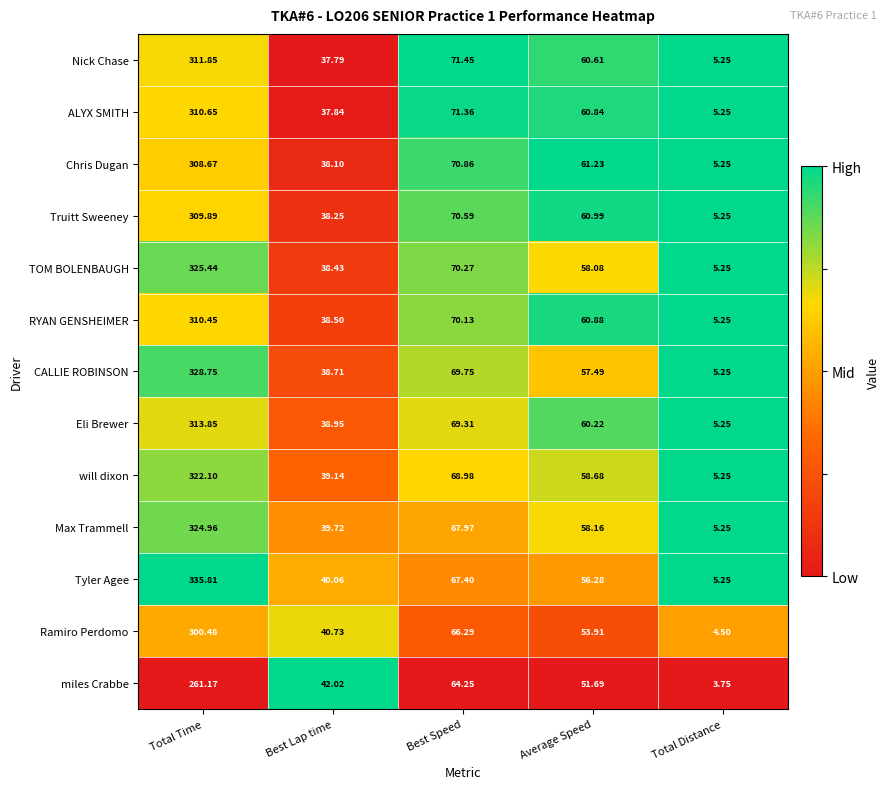

Where does the CALLIE ROBINSON series first go above 57?

Total Time